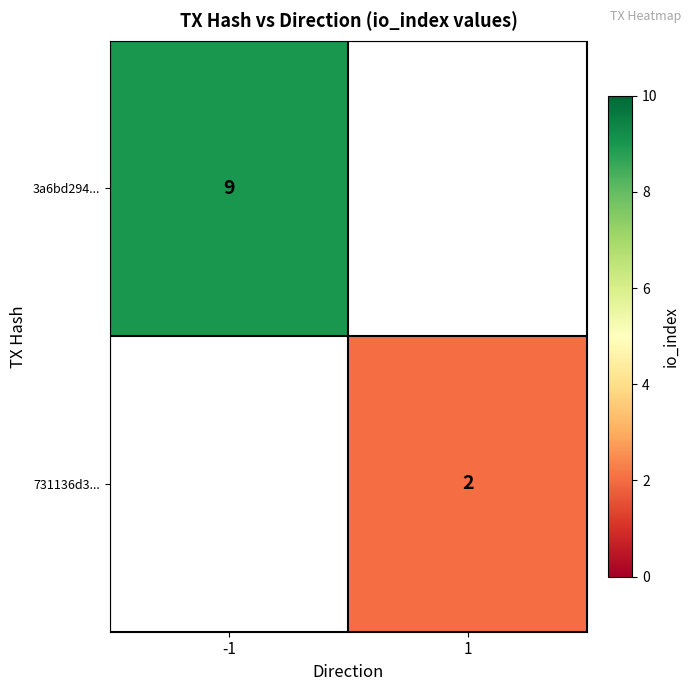

True or false: 3a6bd294... has a value of 15.4 at -1.

False